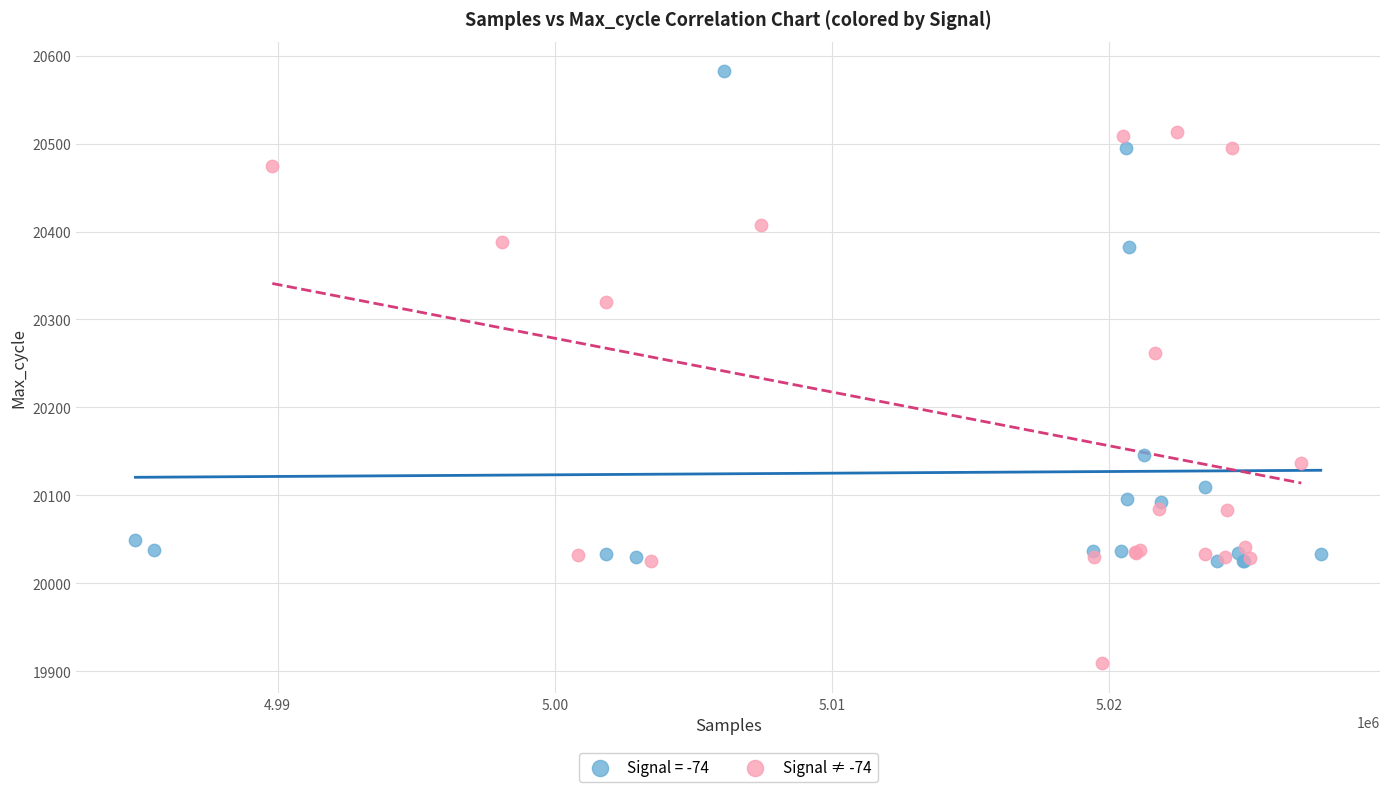

Which series contains the highest Y value?

Signal = -74